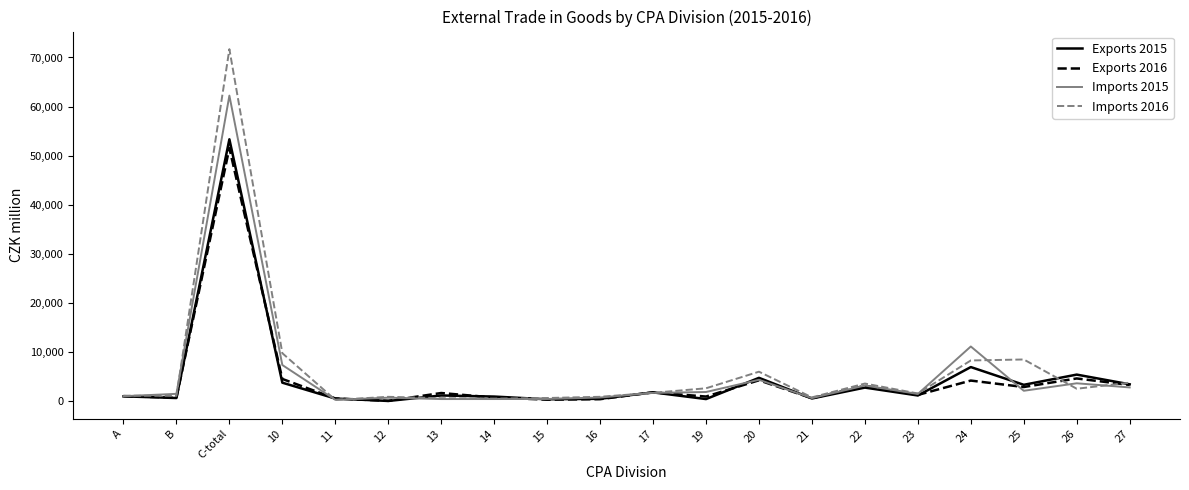

At which label does Exports 2016 reach its peak?

C-total